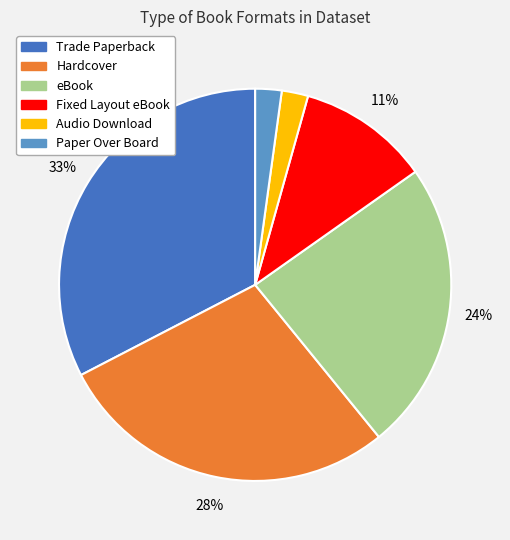

Is it true that Hardcover is 35% of the pie?

False